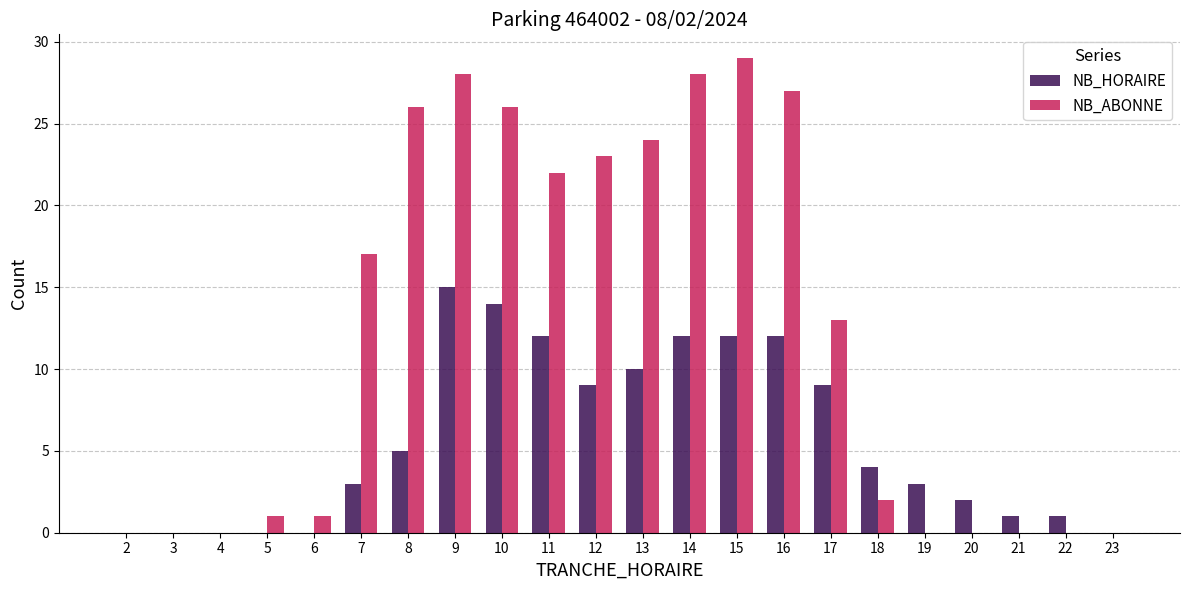

Reading right to left, what are all the values shown in this chart?

NB_HORAIRE: 23=0	22=1	21=1	20=2	19=3	18=4	17=9	16=12	15=12	14=12	13=10	12=9	11=12	10=14	9=15	8=5	7=3	6=0	5=0	4=0	3=0	2=0
NB_ABONNE: 23=0	22=0	21=0	20=0	19=0	18=2	17=13	16=27	15=29	14=28	13=24	12=23	11=22	10=26	9=28	8=26	7=17	6=1	5=1	4=0	3=0	2=0